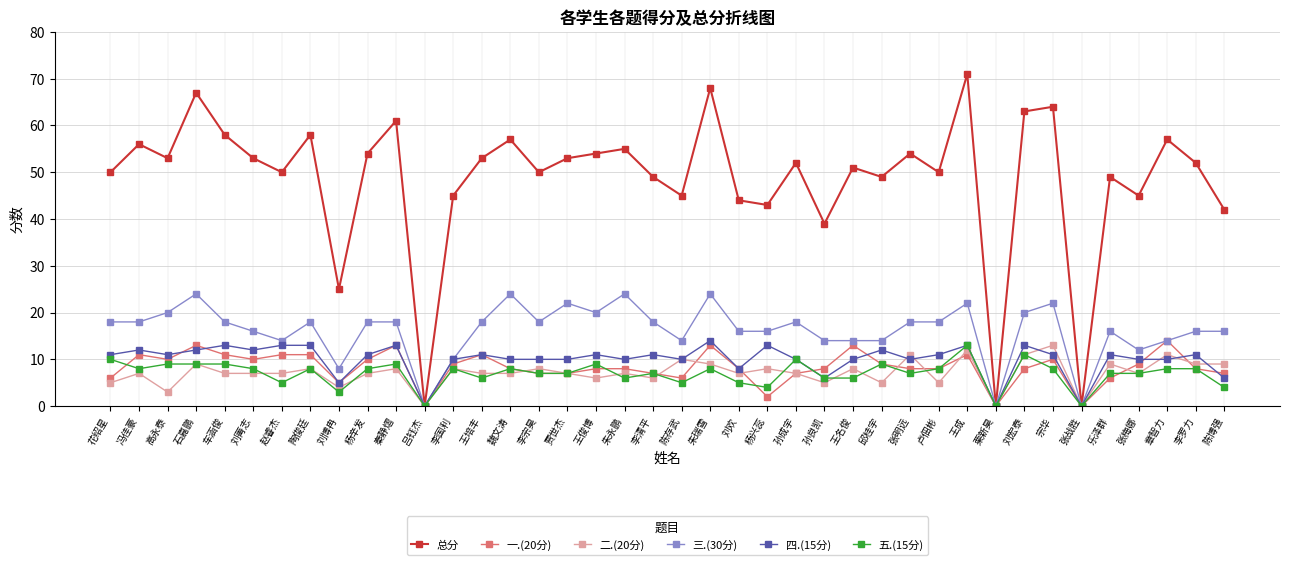

The 总分 series shows 60 at 孙良凯. True or false?

False